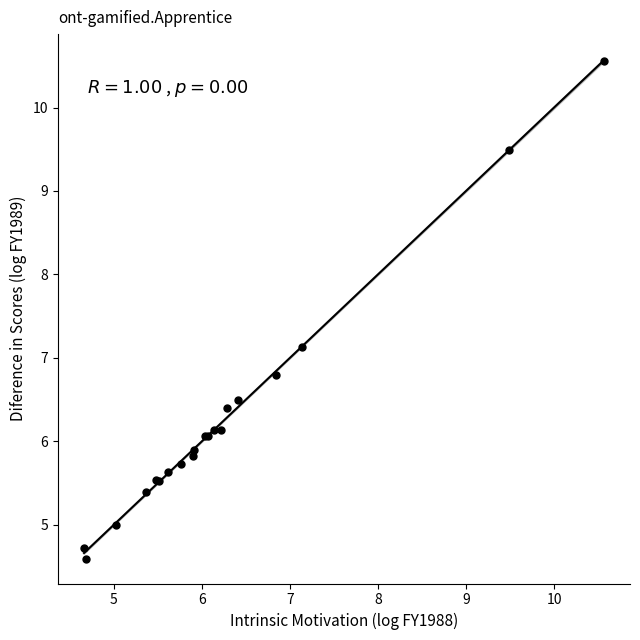

What Y value in the scatter plot is closest to 7?

7.1